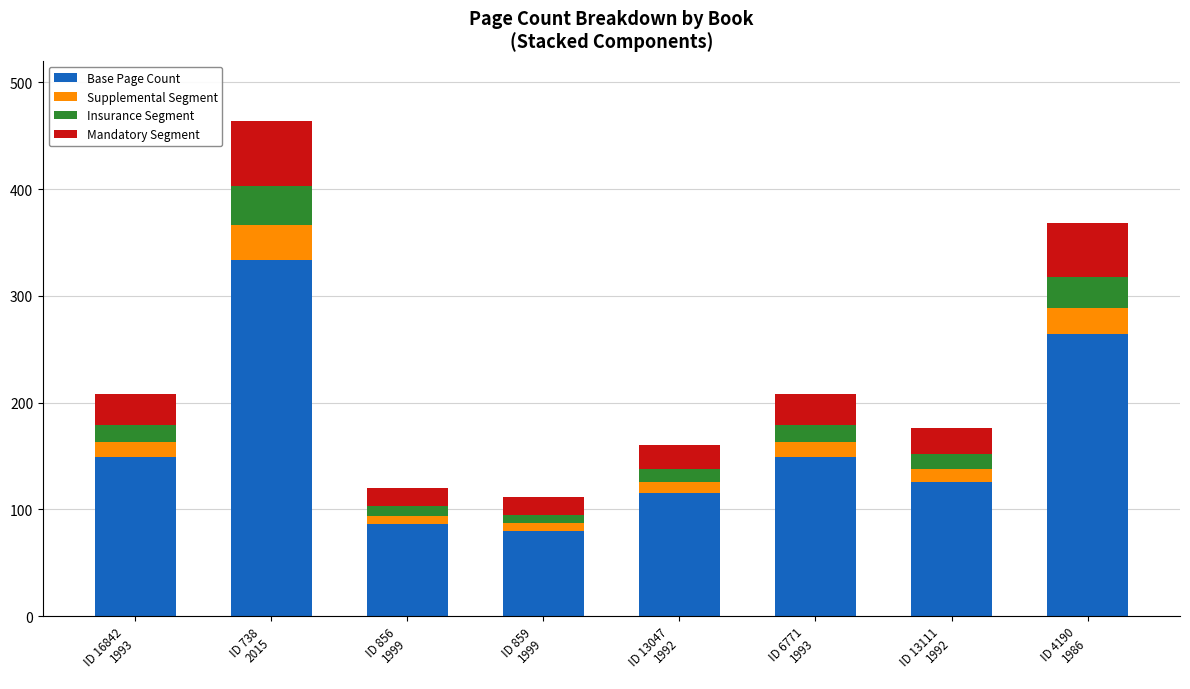

How many distinct data groups are displayed?

4